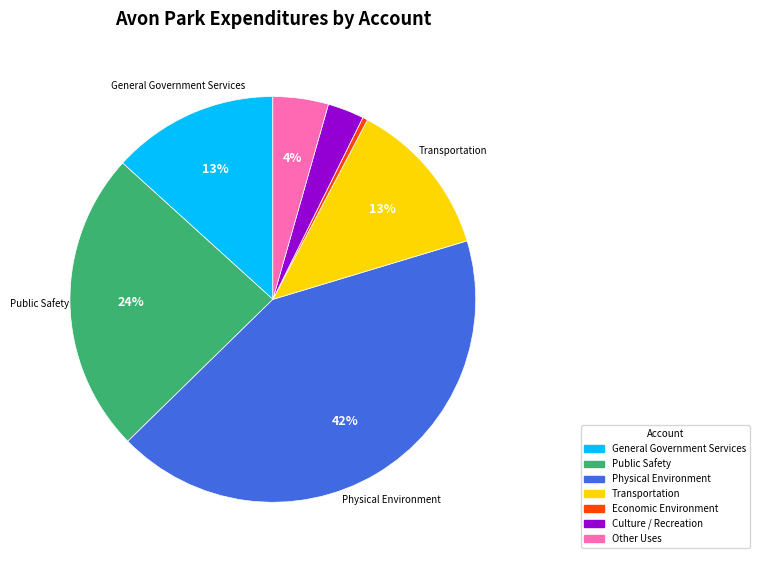

Count the number of slices in the pie.

7